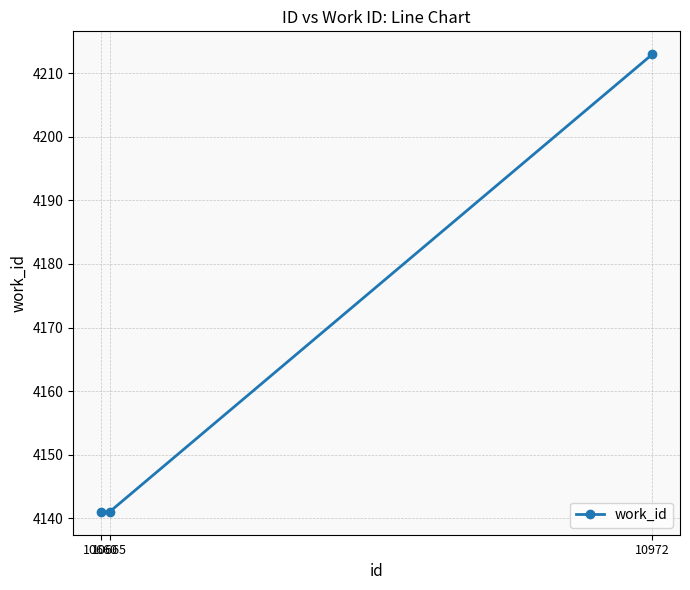

What is the sum of all values?

12495